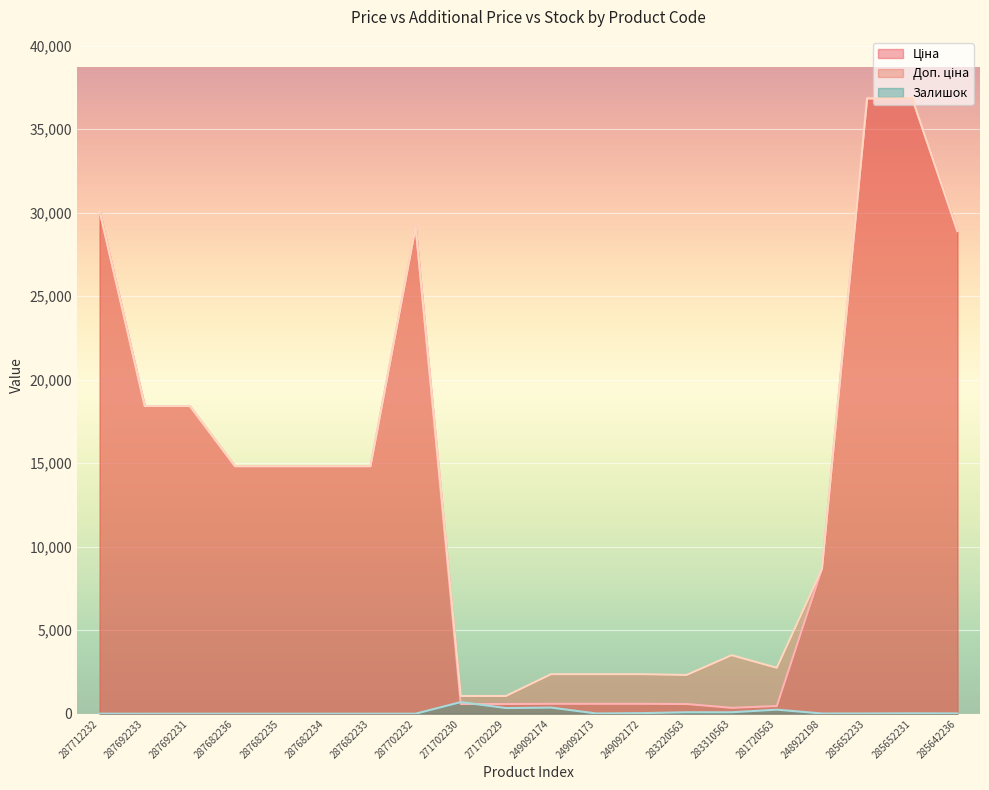

What is the maximum value shown in the chart?

36841.8